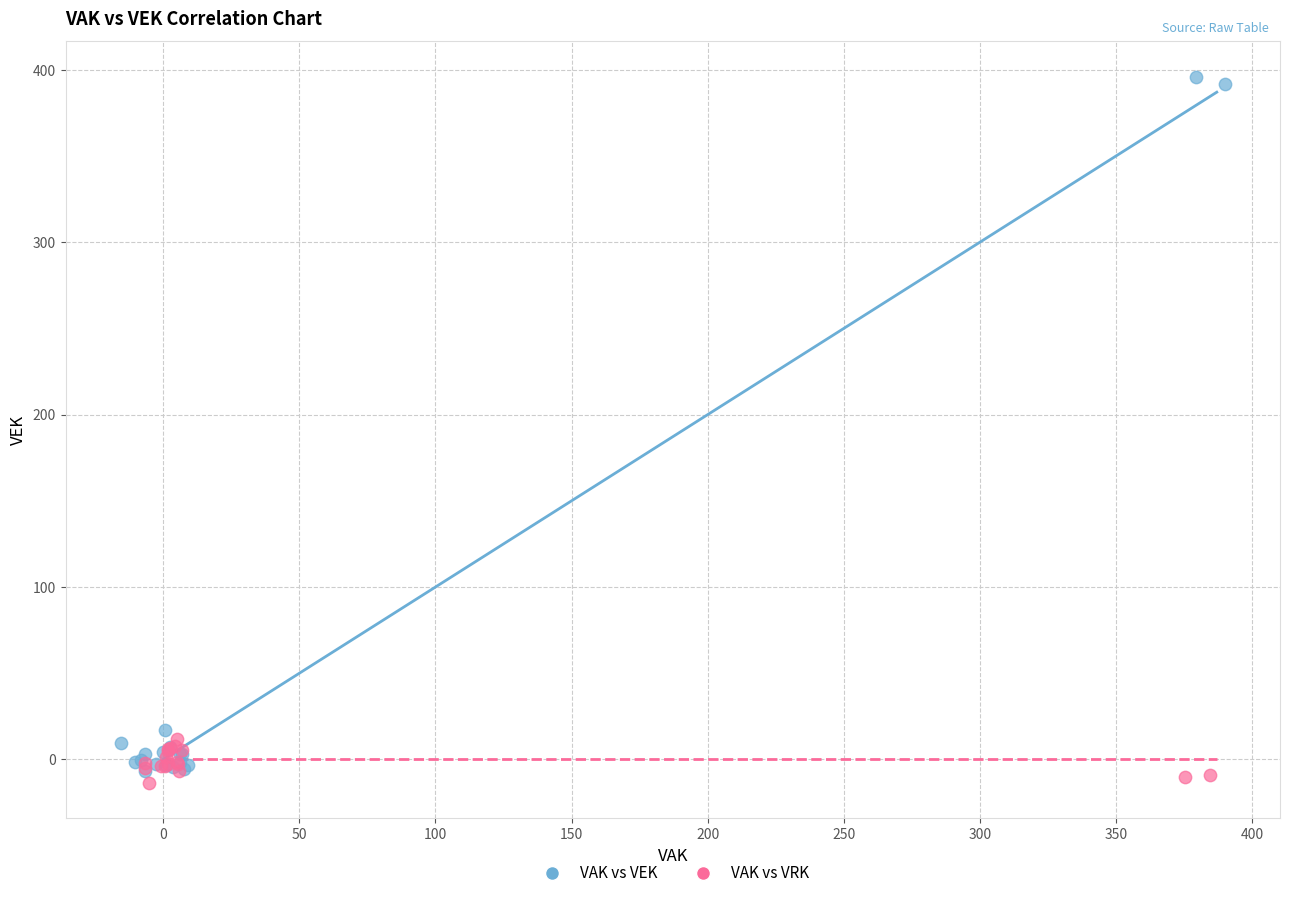

What are all the series names shown in the legend?

VAK vs VEK, VAK vs VRK